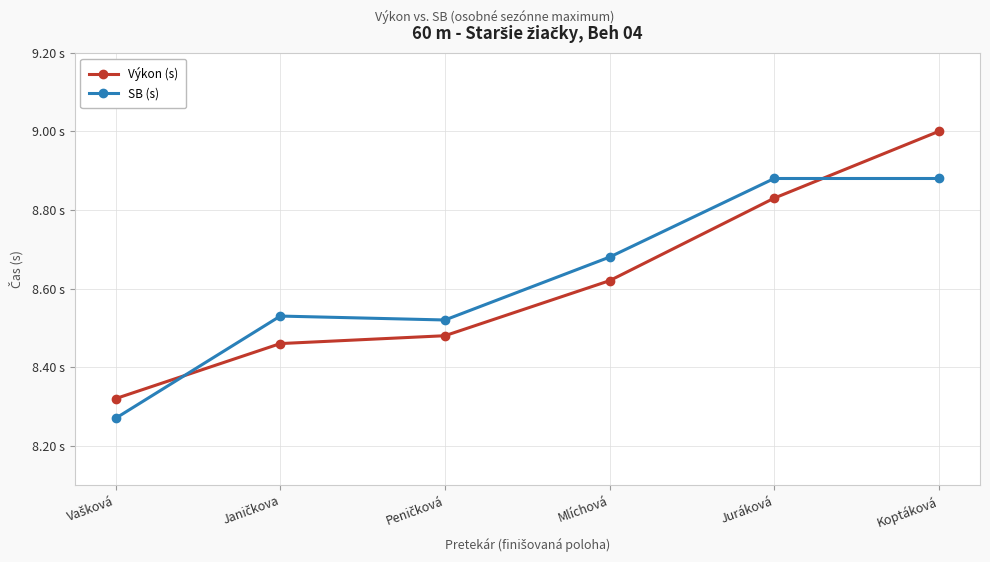

At how many categories does at least one series exceed 8?

6